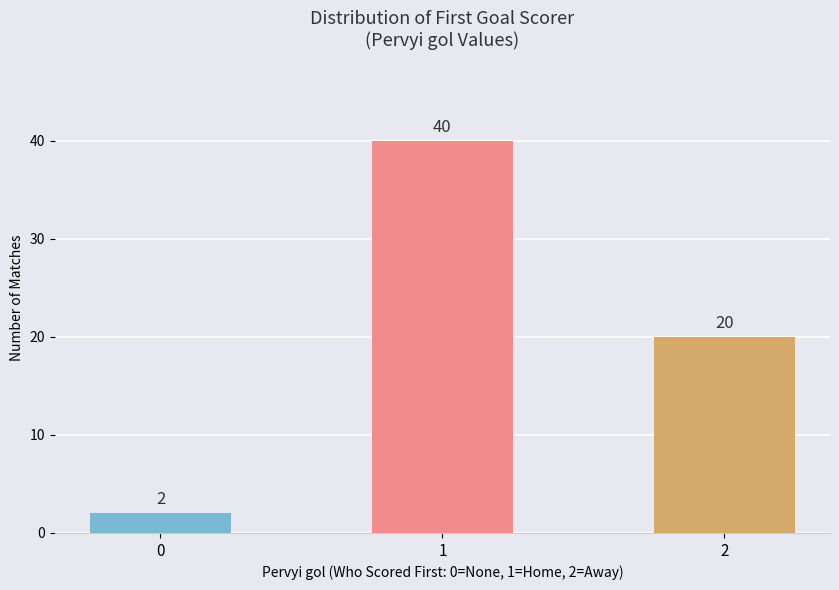

What is the value of the 3rd bar from the left?

20